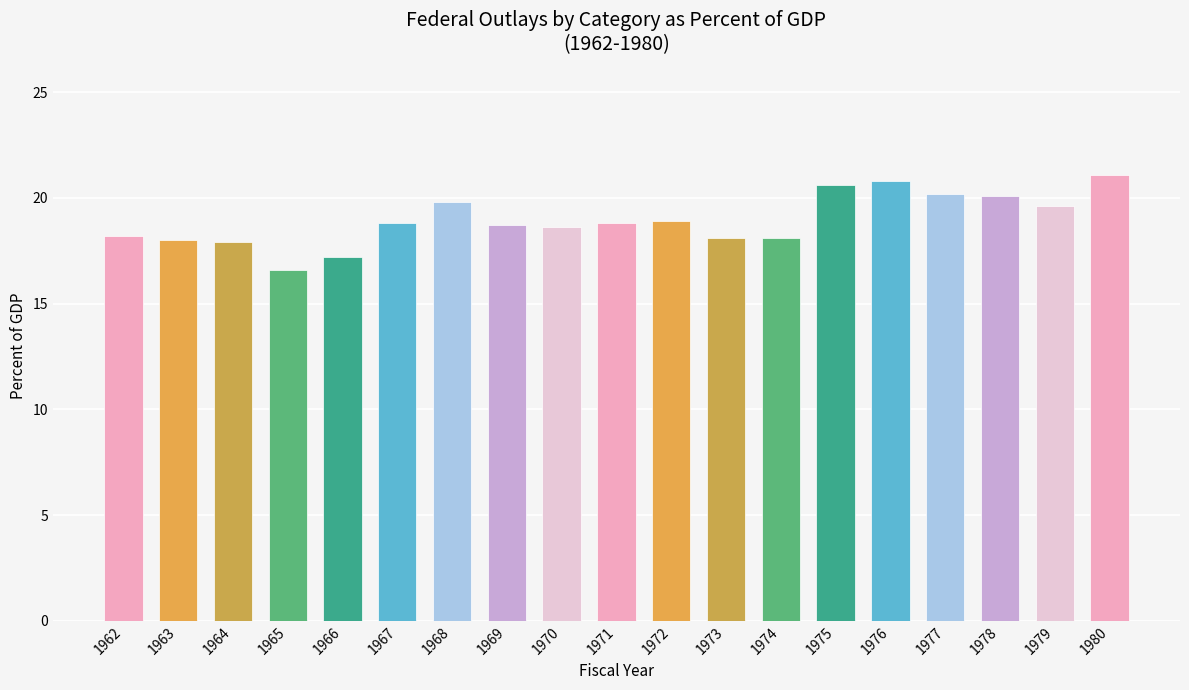

What is the smallest value displayed?

16.6